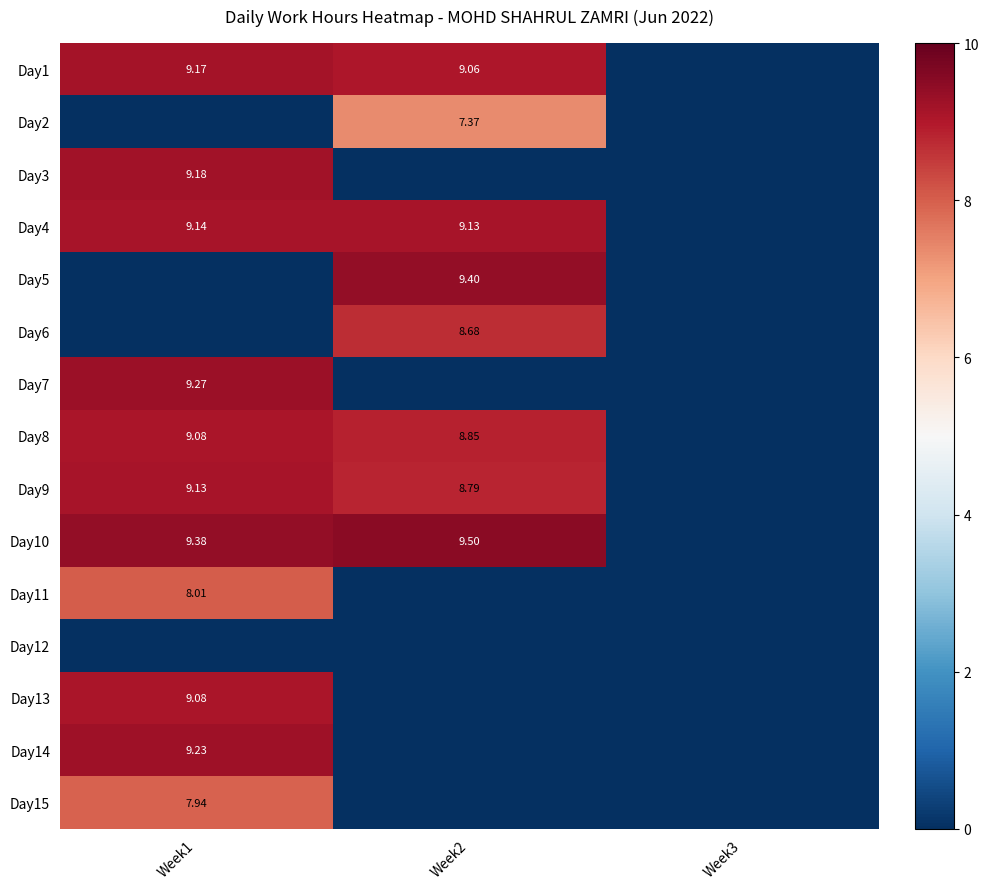

Which series has the largest total across all categories?

Day10